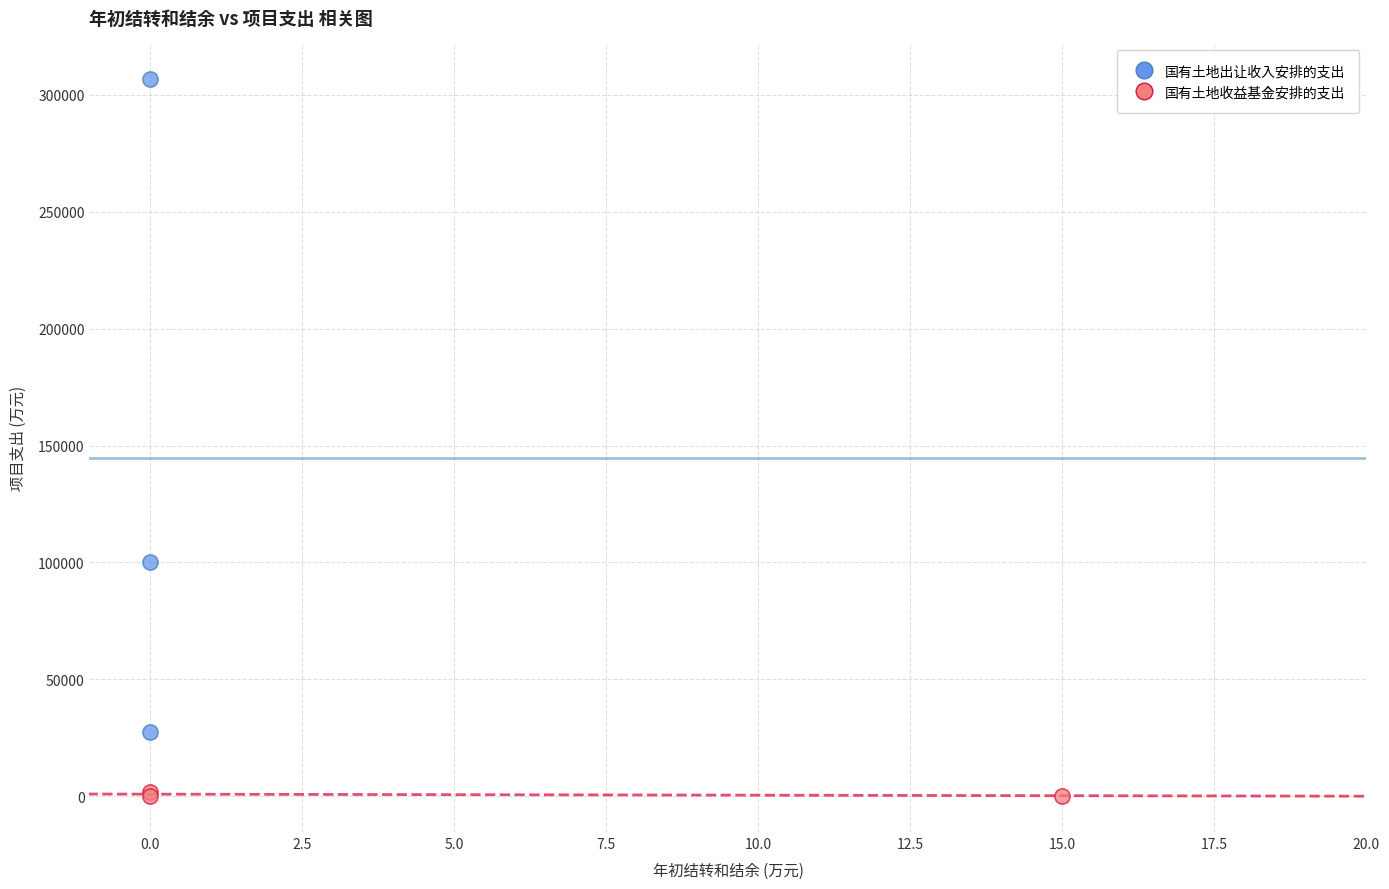

Which series contains the highest Y value?

国有土地出让收入安排的支出